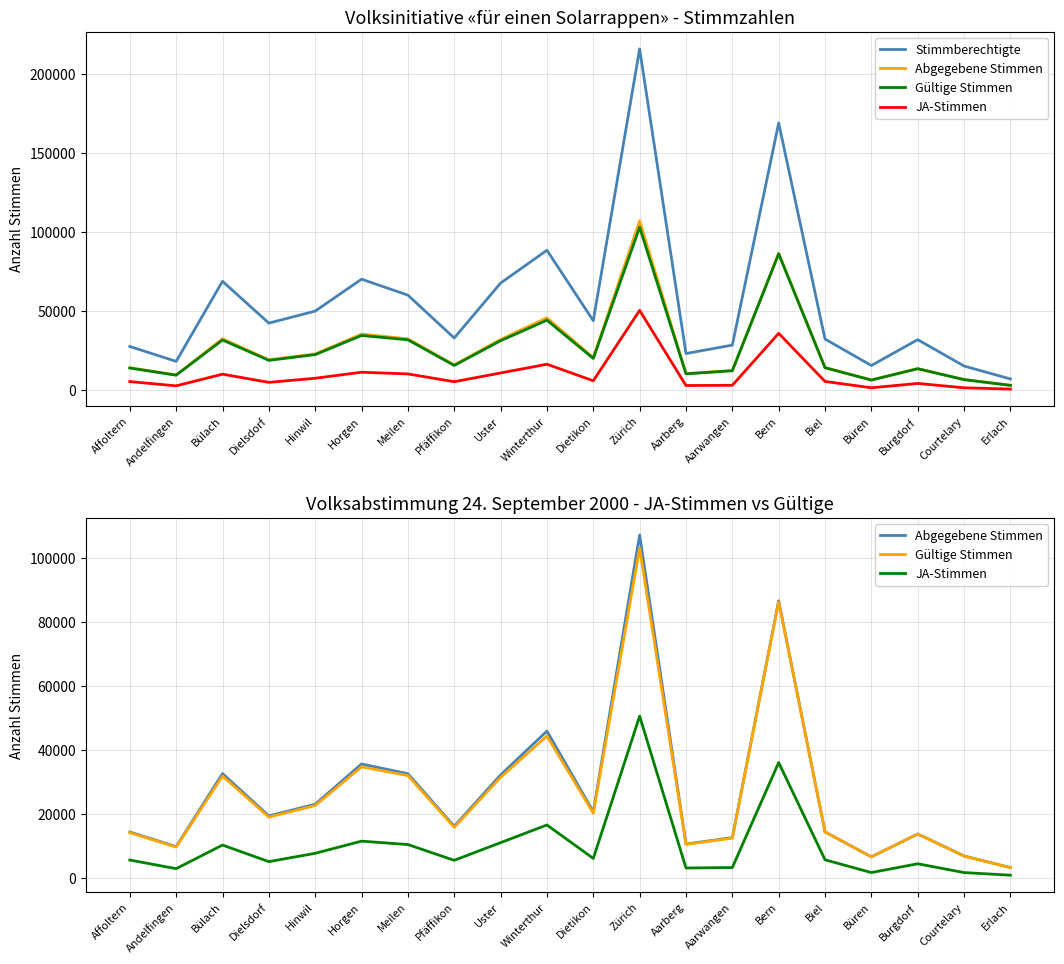

Rank the series by their maximum value, from highest to lowest.

Stimmberechtigte, Abgegebene Stimmen, Gültige Stimmen, JA-Stimmen